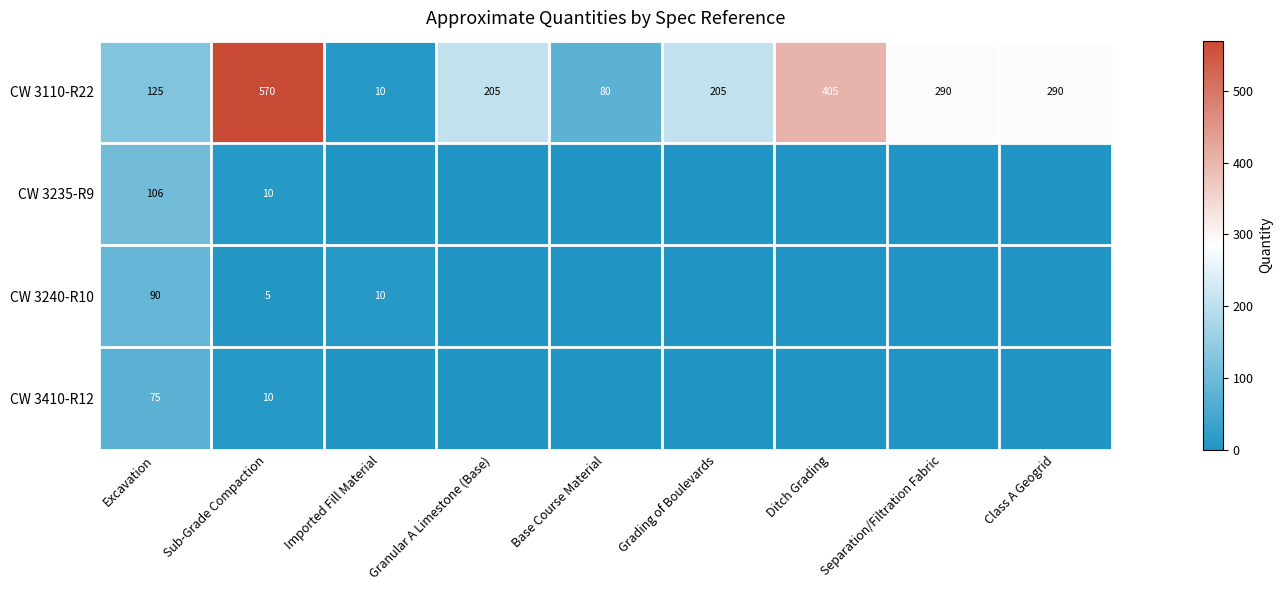

What is the sum of all CW 3110-R22 values?

2180